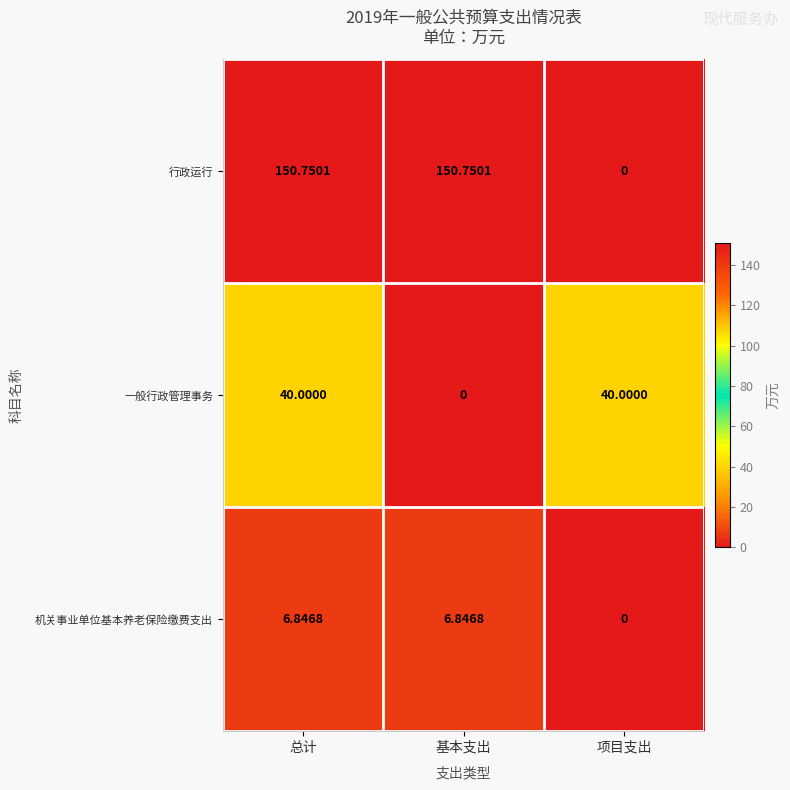

How many categories are shown in the chart?

3